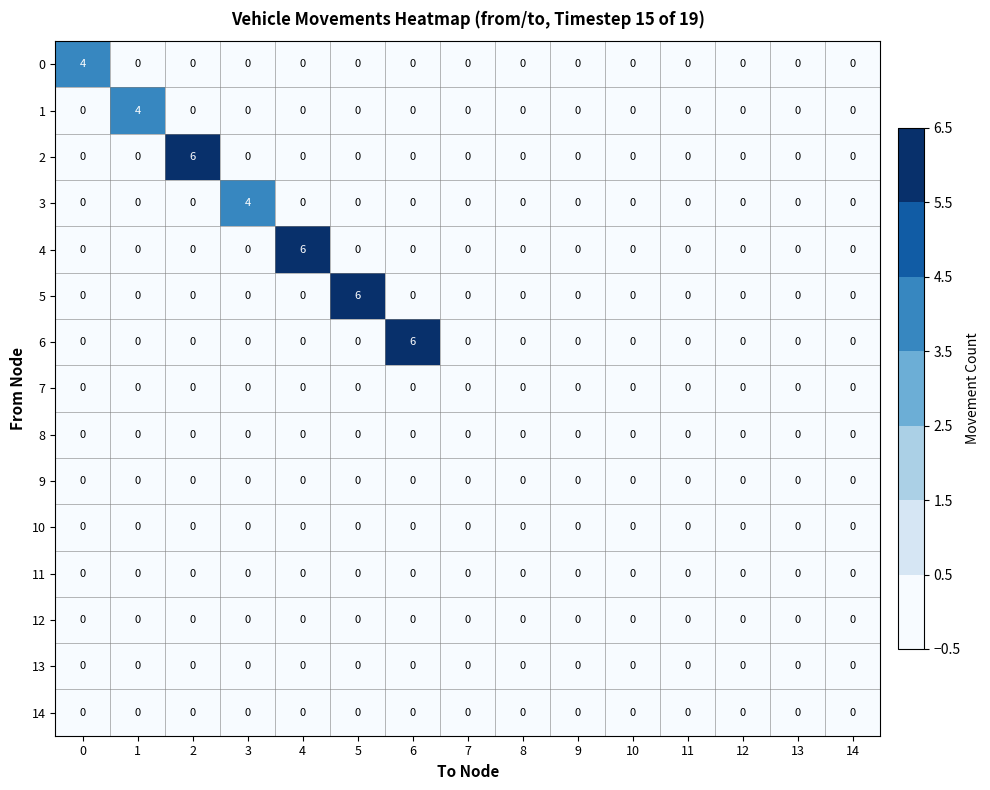

What is the spread (max minus min) of values at 1?

4